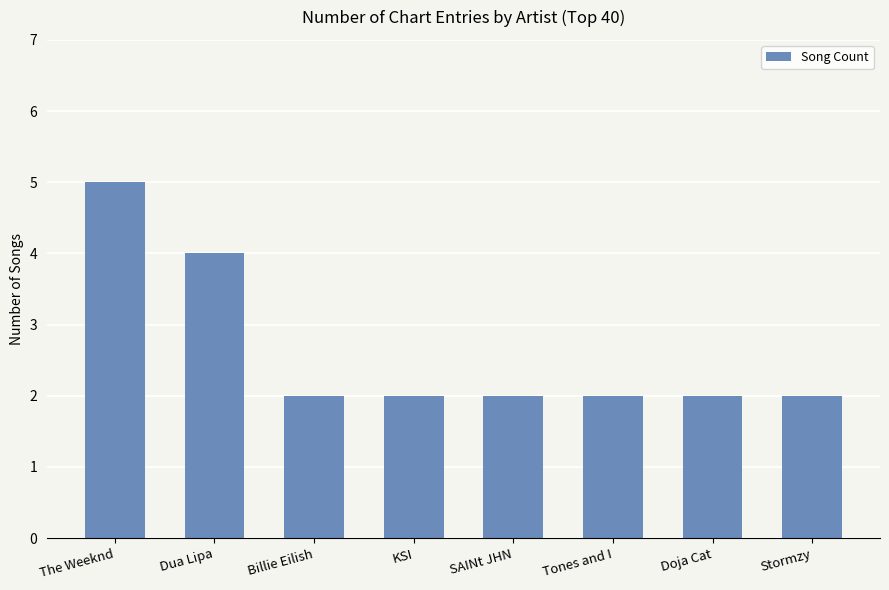

What is the label of the 3rd bar from the right?

Tones and I